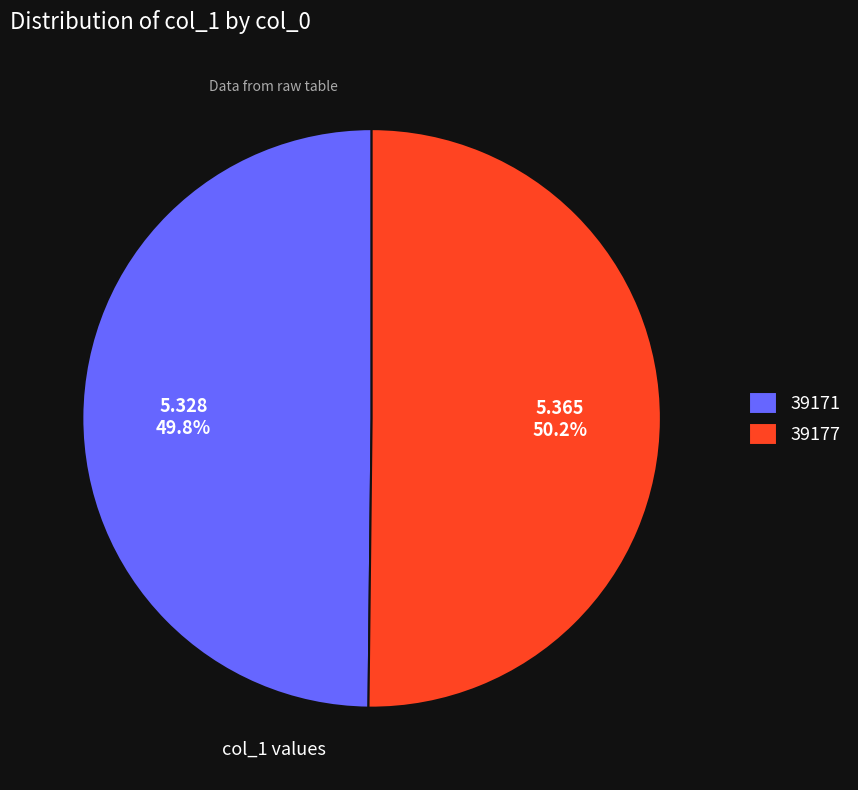

True or false: 39177 accounts for 44% of the total.

False